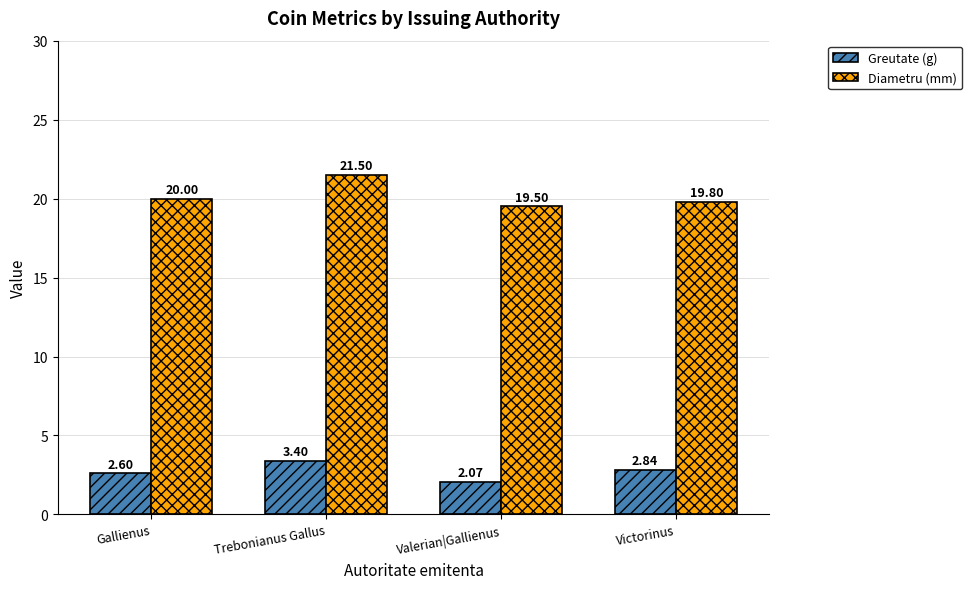

What is the difference between the maximum and second lowest values in the Diametru (mm) series?

1.7